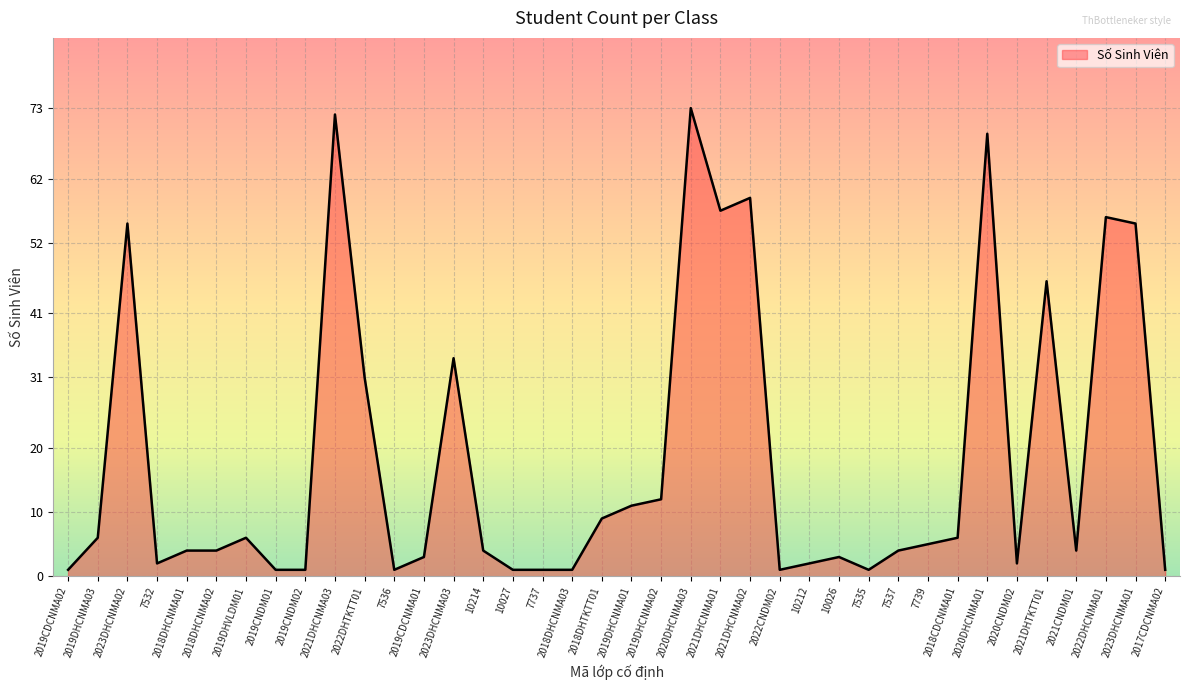

What is the difference between the values at 7532 and 2018DHCNMA01?

2